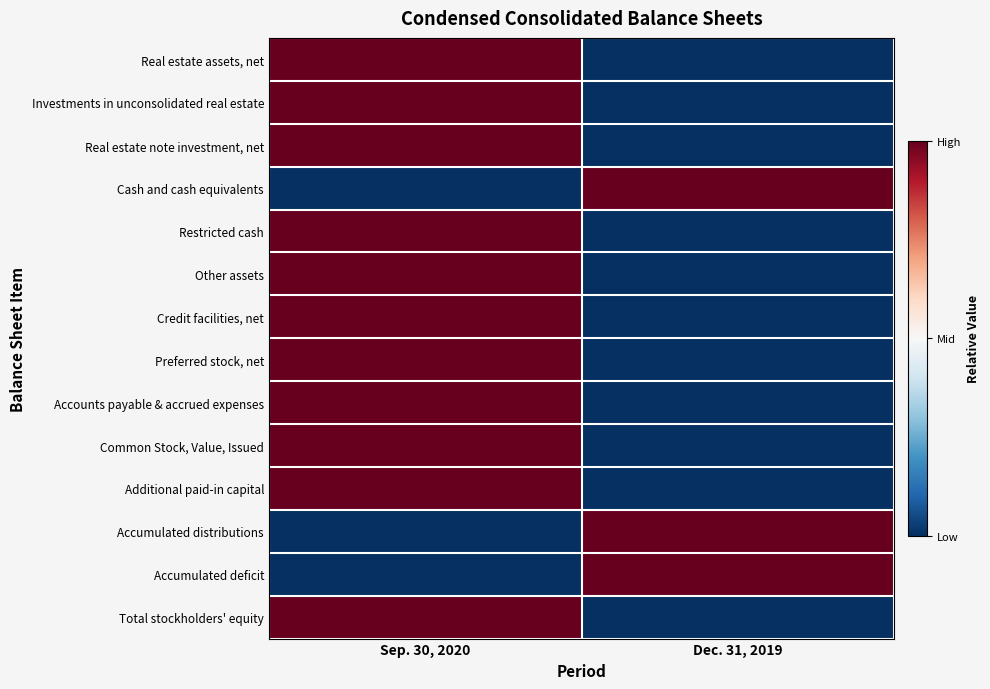

At which category does the chart reach its peak across all series?

Sep. 30, 2020